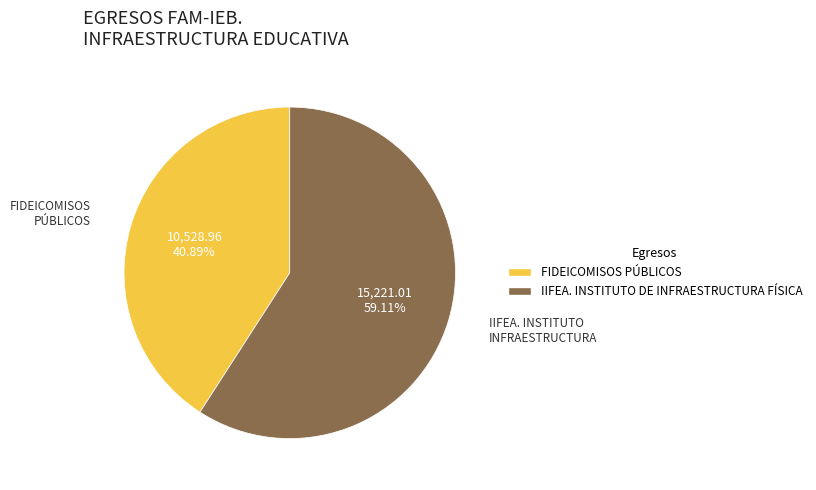

What is the total percentage of IIFEA. INSTITUTO DE INFRAESTRUCTURA FÍSICA and FIDEICOMISOS PÚBLICOS?

100.0%